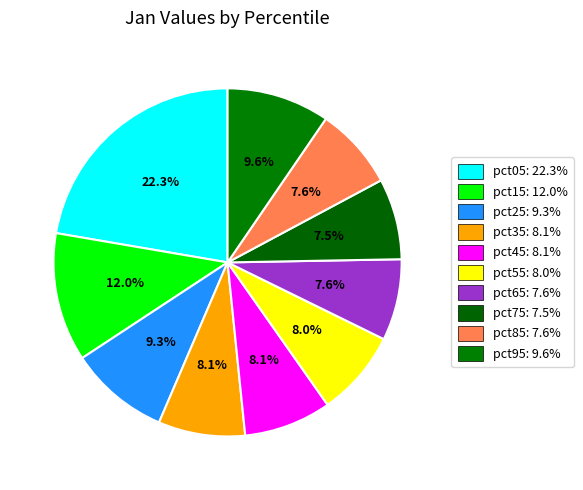

To the nearest percent, what portion does pct55 represent?

8%